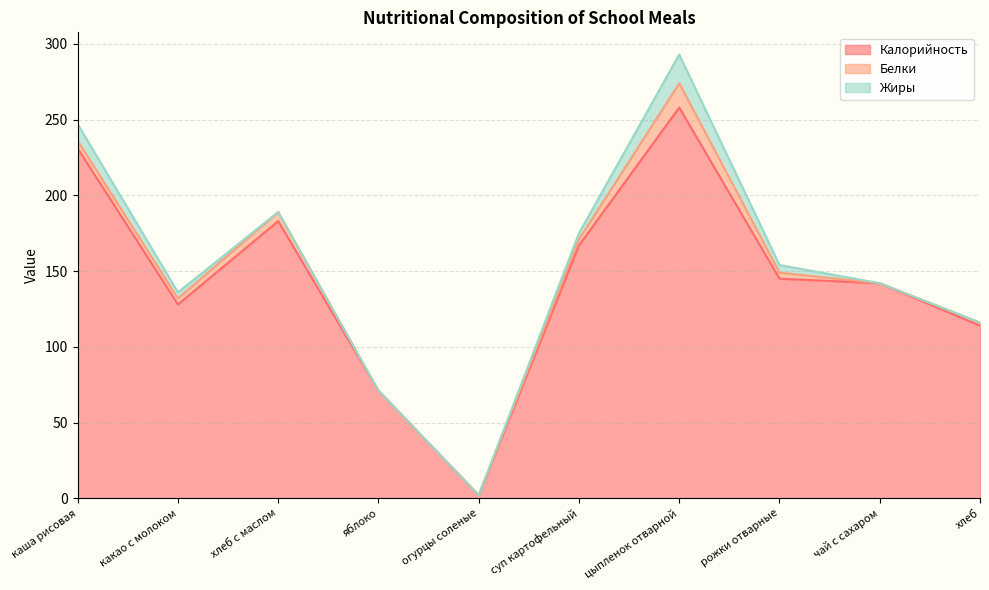

How many interior local peaks does the Калорийность series have?

2